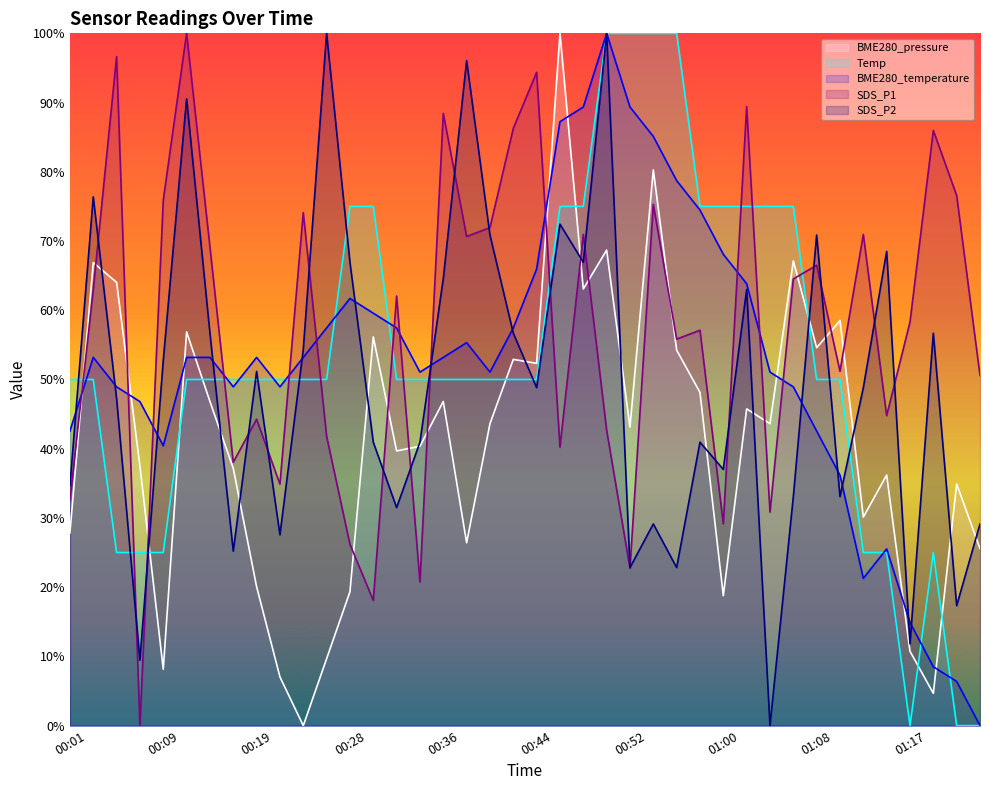

At which category is the sum across all series the highest?

00:50